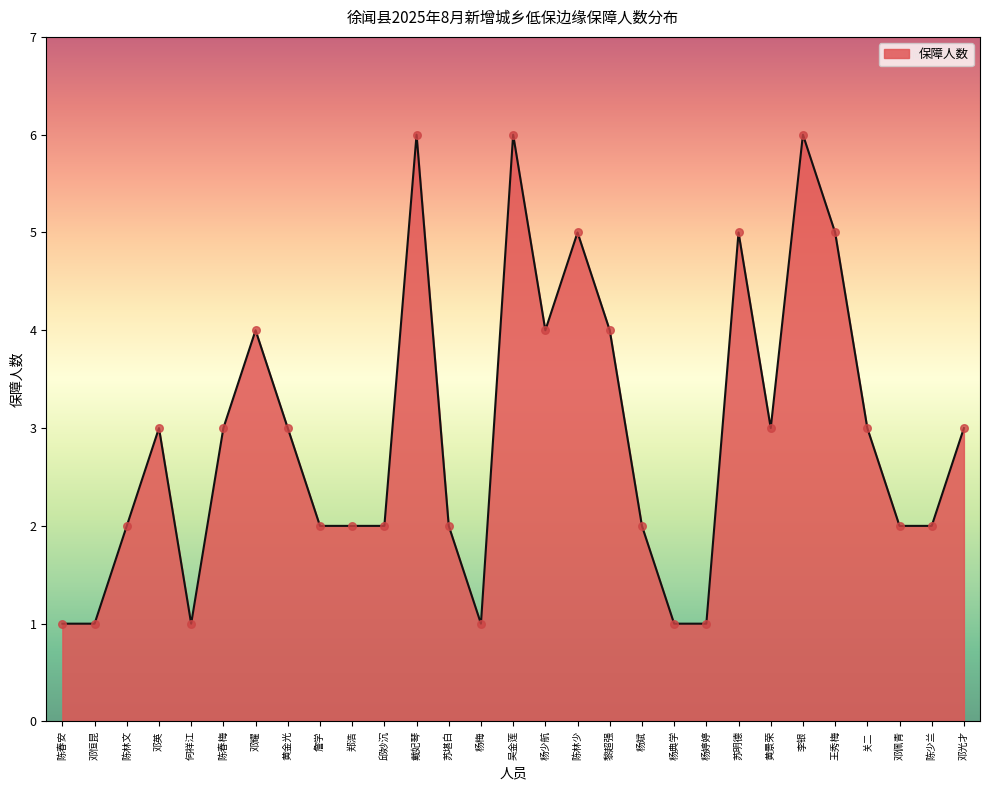

Approximately how many times larger is the value at 苏堪白 compared to 黎超强?

0.5